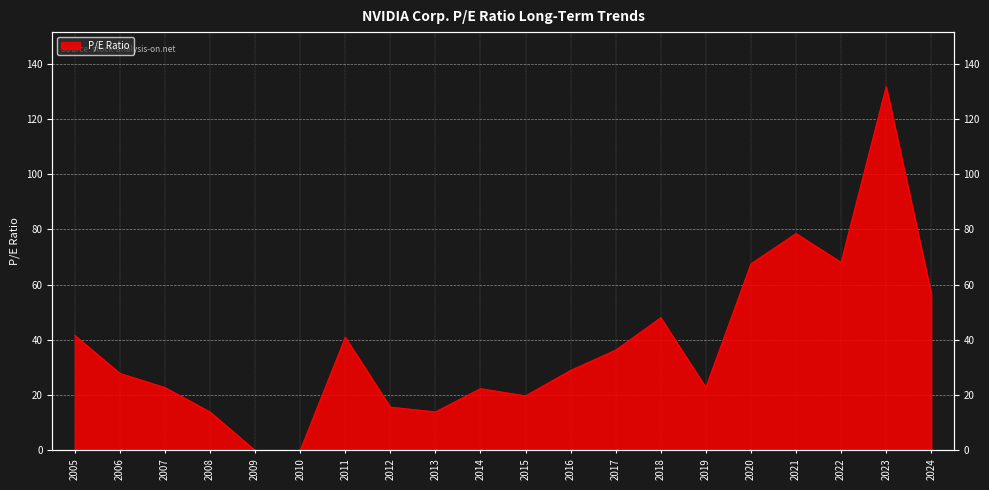

Where is the data nearest to the value 65?

2020